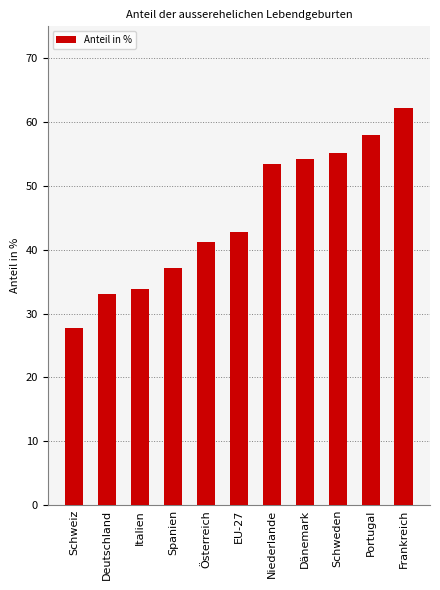

What is the average value?

45.3